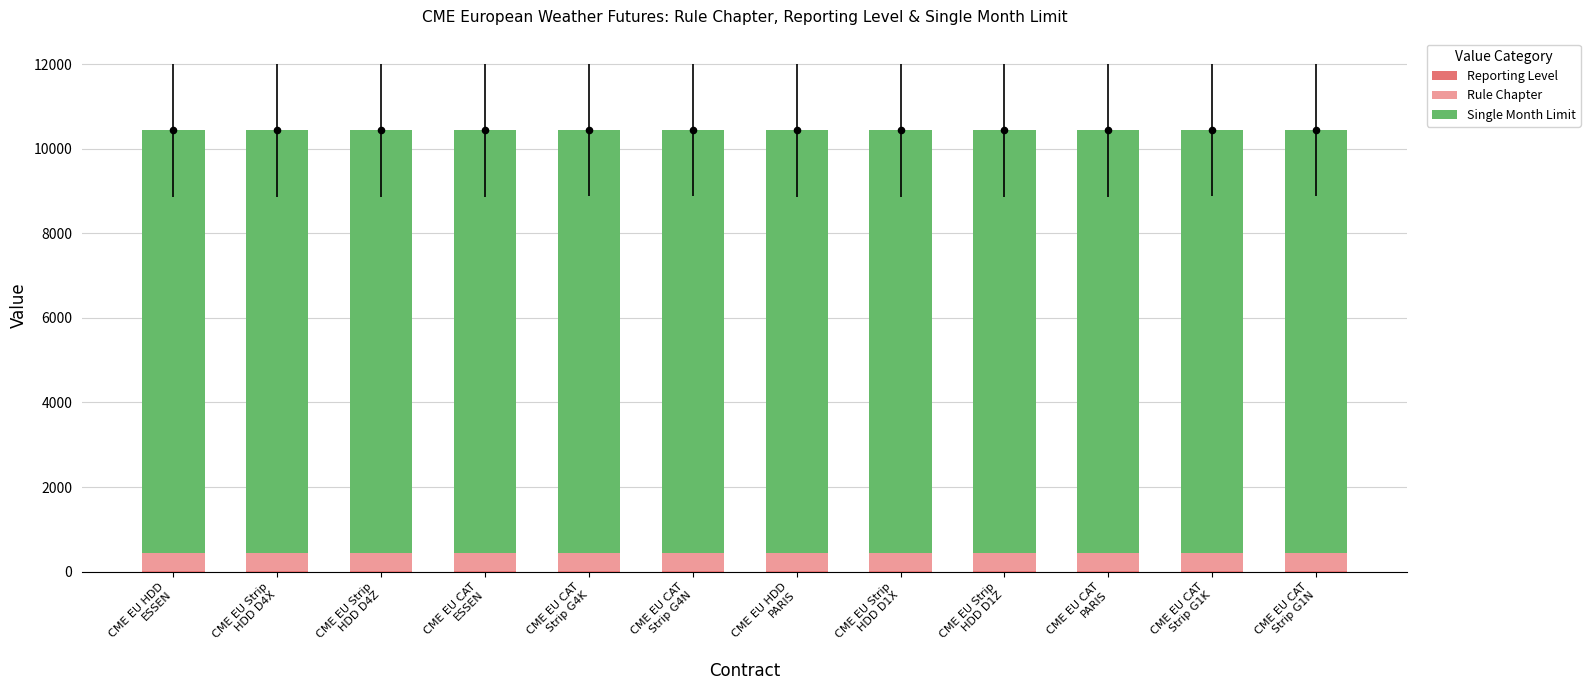

Which series has the largest Y range (max minus min)?

Rule Chapter